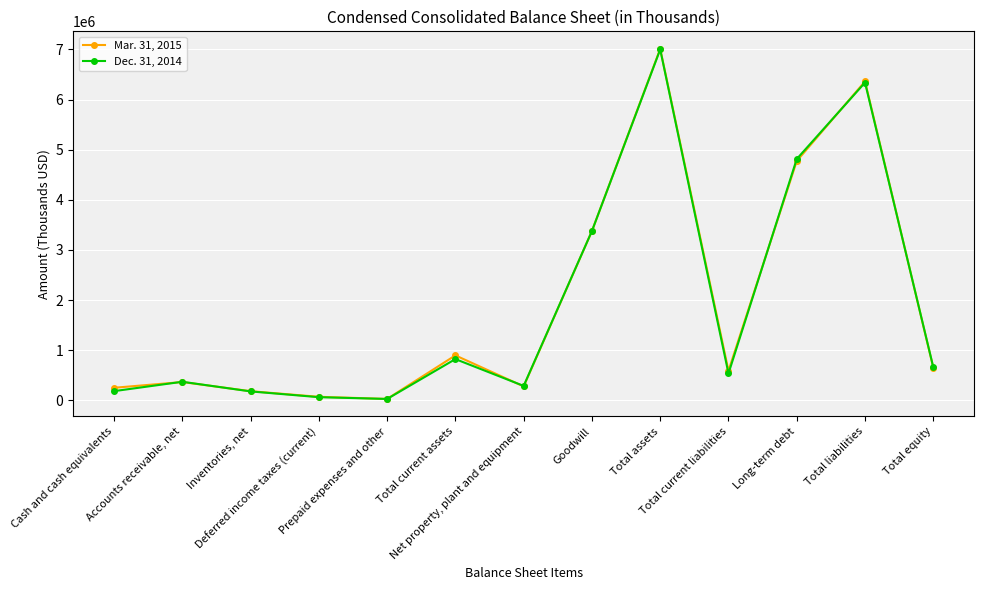

What is the difference between the Dec. 31, 2014 values at Total equity and Accounts receivable, net?

290230